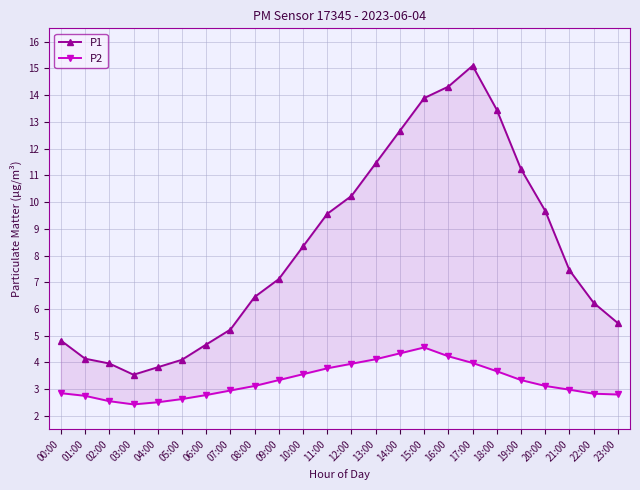

At how many categories does at least one series exceed 10?

8